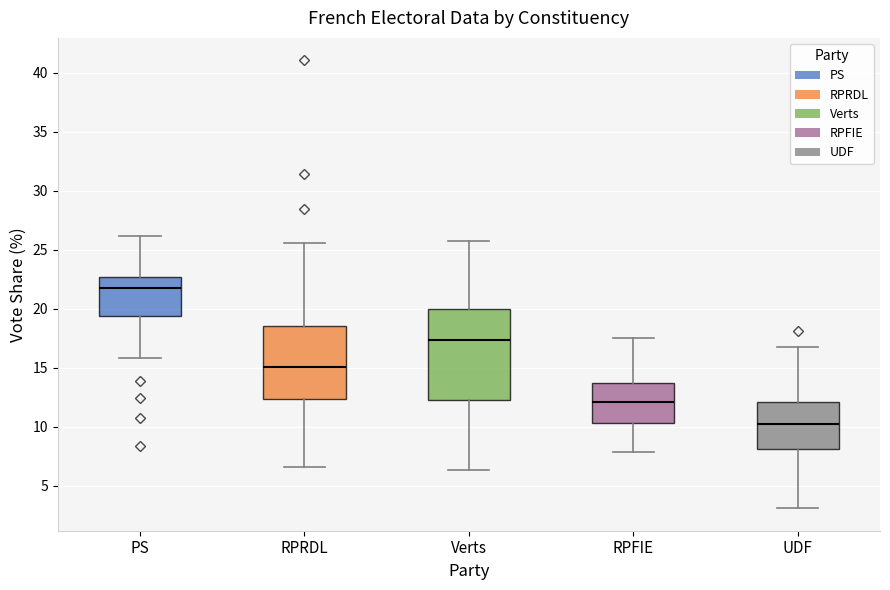

Which box is the tallest, from its lower edge to its upper edge?

Verts